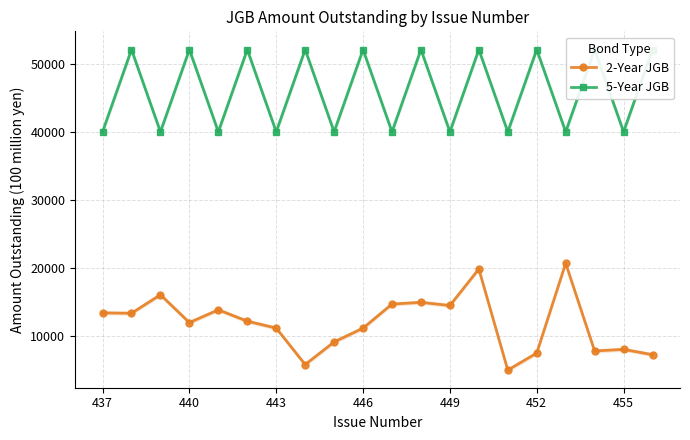

True or false: 2-Year JGB has more than 1 points higher than both neighbors.

True